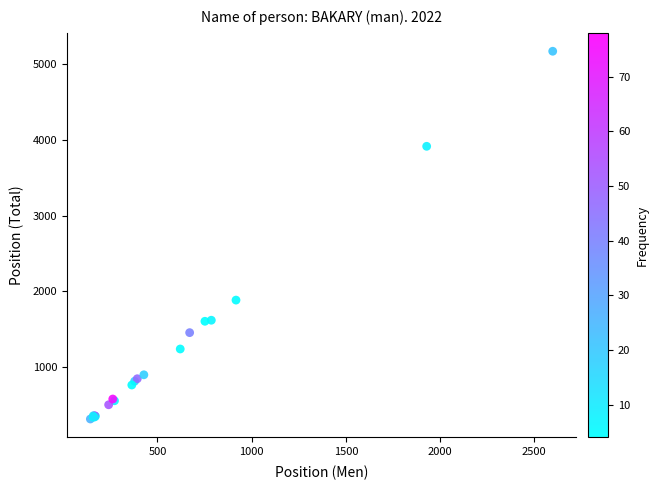

What Y value in the scatter plot is closest to 2741?

1883